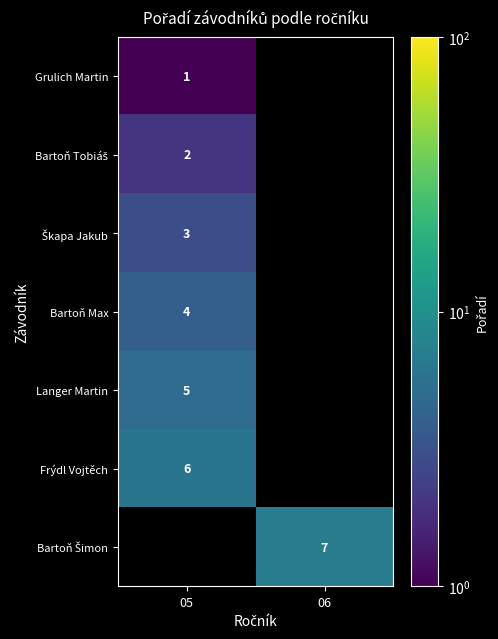

True or false: Langer Martin has a value of 5 at 05.

True